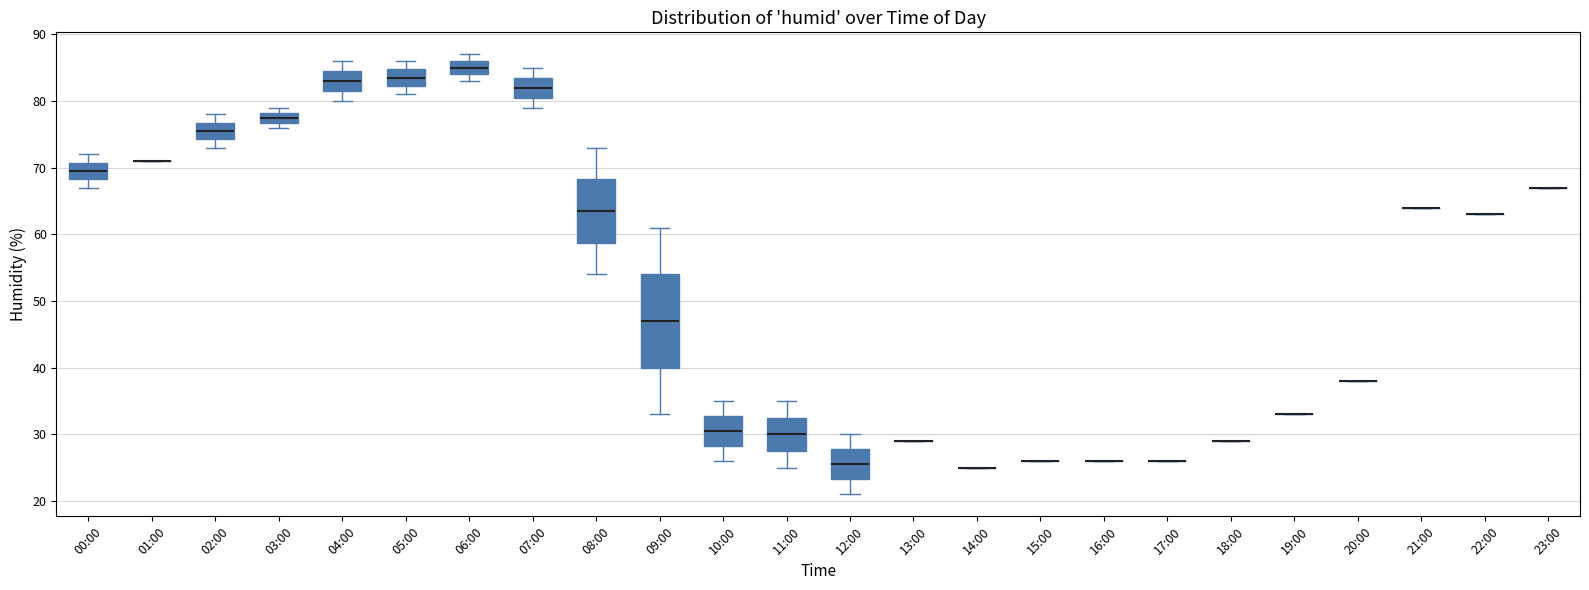

Reading left to right, transcribe this box plot: for each box, give where its median line is, the range the box spans, and where its two whiskers end, as read against the y-axis. The values are not printed on the chart, so give them approximately, as read against the axis.

00:00: median 70, box 68 to 71, whiskers 67 to 72
01:00: box collapsed to a line at 71, whiskers 71 to 71
02:00: median 76, box 74 to 77, whiskers 73 to 78
03:00: median 78 (inside the box), box 77 to 78, whiskers 76 to 79
04:00: median 83, box 82 to 85, whiskers 80 to 86
05:00: median 84, box 82 to 85, whiskers 81 to 86
06:00: median 85, box 84 to 86, whiskers 83 to 87
07:00: median 82, box 81 to 84, whiskers 79 to 85
08:00: median 64, box 59 to 68, whiskers 54 to 73
09:00: median 47, box 40 to 54, whiskers 33 to 61
10:00: median 31, box 28 to 33, whiskers 26 to 35
11:00: median 30, box 28 to 33, whiskers 25 to 35
12:00: median 26, box 23 to 28, whiskers 21 to 30
13:00: box collapsed to a line at 29, whiskers 29 to 29
14:00: box collapsed to a line at 25, whiskers 25 to 25
15:00: box collapsed to a line at 26, whiskers 26 to 26
16:00: box collapsed to a line at 26, whiskers 26 to 26
17:00: box collapsed to a line at 26, whiskers 26 to 26
18:00: box collapsed to a line at 29, whiskers 29 to 29
19:00: box collapsed to a line at 33, whiskers 33 to 33
20:00: box collapsed to a line at 38, whiskers 38 to 38
21:00: box collapsed to a line at 64, whiskers 64 to 64
22:00: box collapsed to a line at 63, whiskers 63 to 63
23:00: box collapsed to a line at 67, whiskers 67 to 67